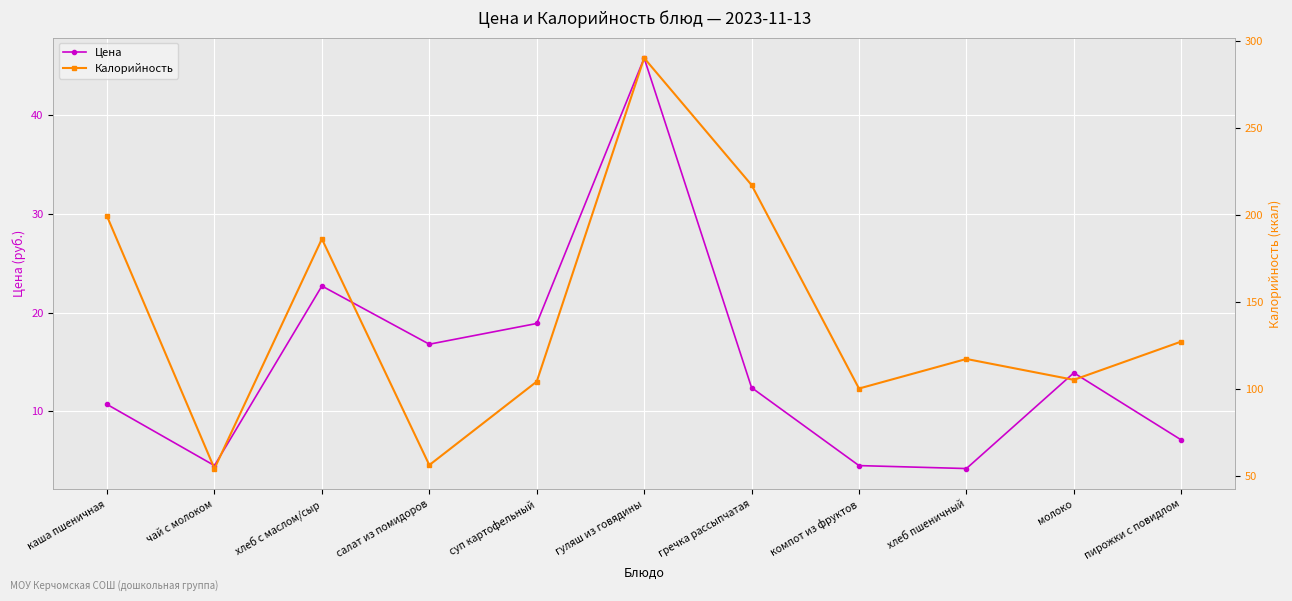

Where does the Цена series first go above 12?

хлеб с маслом/сыр